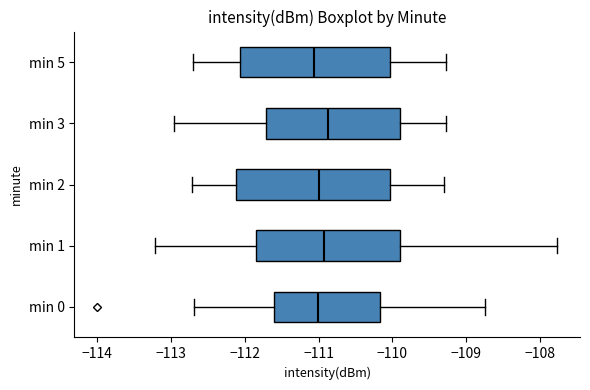

Reading bottom to top, transcribe this box plot: for each box, give where its median line is, the range the box spans, and where its two whiskers end, as read against the x-axis. The values are not printed on the chart, so give them approximately, as read against the axis.

min 0: median -111.0, box -111.6 to -110.2, whiskers -112.7 to -108.7
min 1: median -110.9, box -111.8 to -109.9, whiskers -113.2 to -107.8
min 2: median -111.0, box -112.1 to -110.0, whiskers -112.7 to -109.3
min 3: median -110.9, box -111.7 to -109.9, whiskers -113.0 to -109.3
min 5: median -111.1, box -112.1 to -110.0, whiskers -112.7 to -109.3